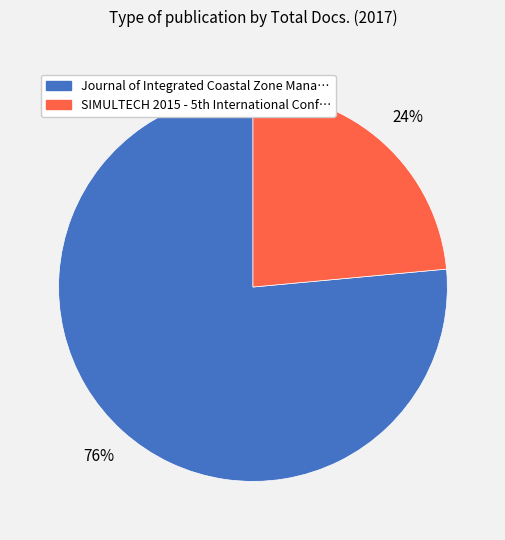

How many slices are in this pie chart?

2